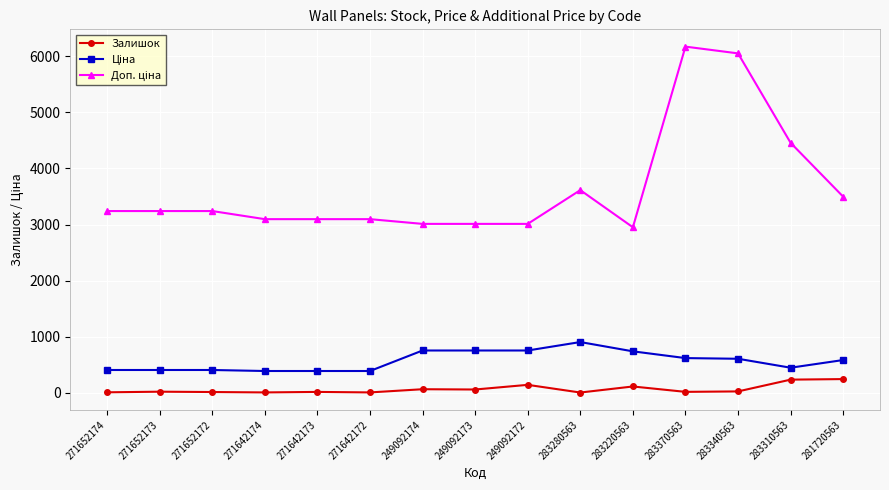

What is the sum of all Залишок values?

948.0